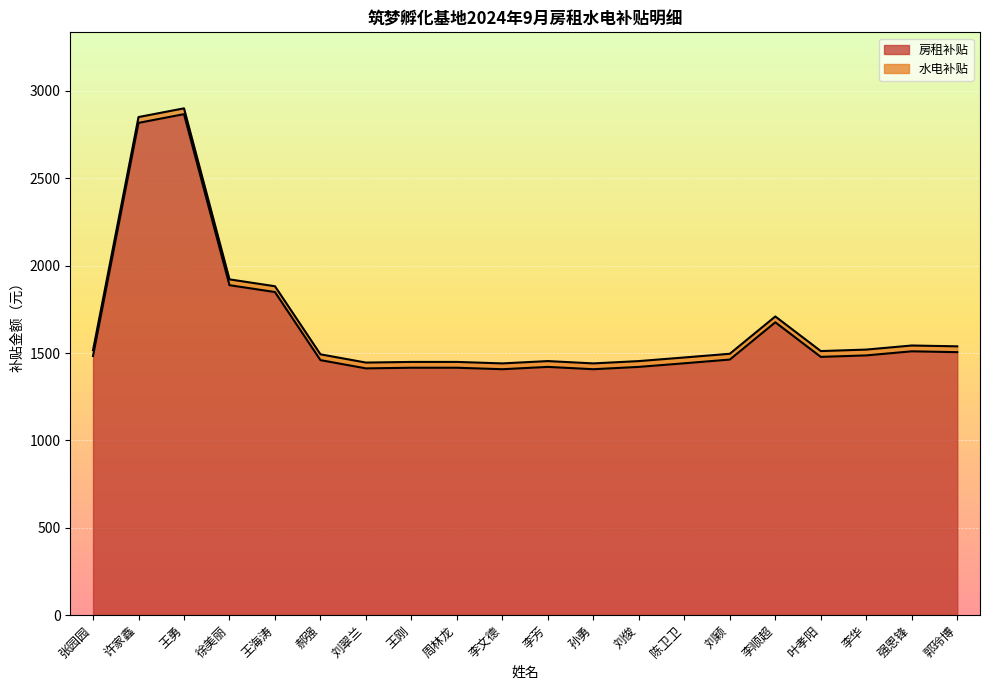

Rank the categories by value from highest to lowest.

王勇, 许家鑫, 徐美丽, 王海涛, 李顺超, 强恩锋, 郭玲博, 李华, 张园园, 叶孝阳, 刘颖, 郝强, 陈卫卫, 李芳, 刘俊, 王刚, 周林龙, 刘翠兰, 李文德, 孙勇